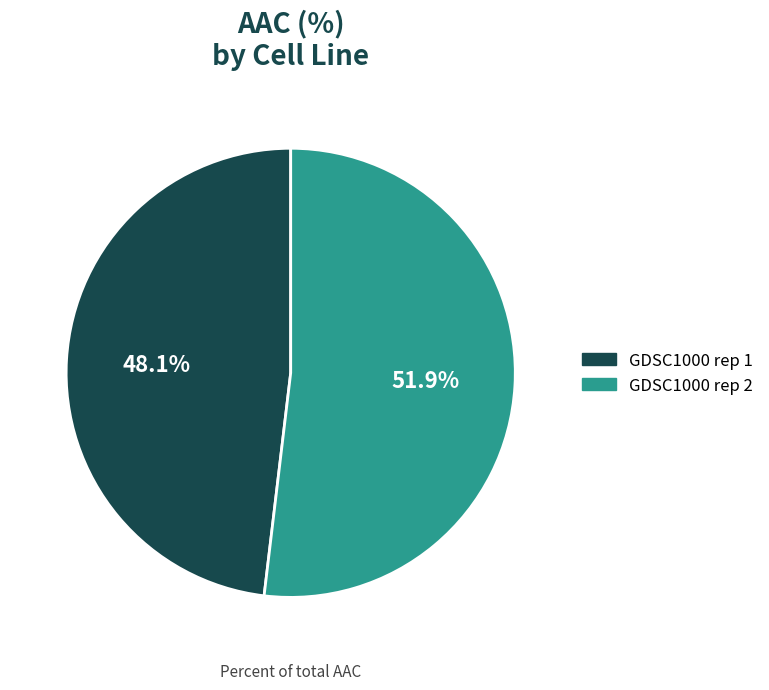

Which category has the biggest portion of the pie?

GDSC1000 rep 2